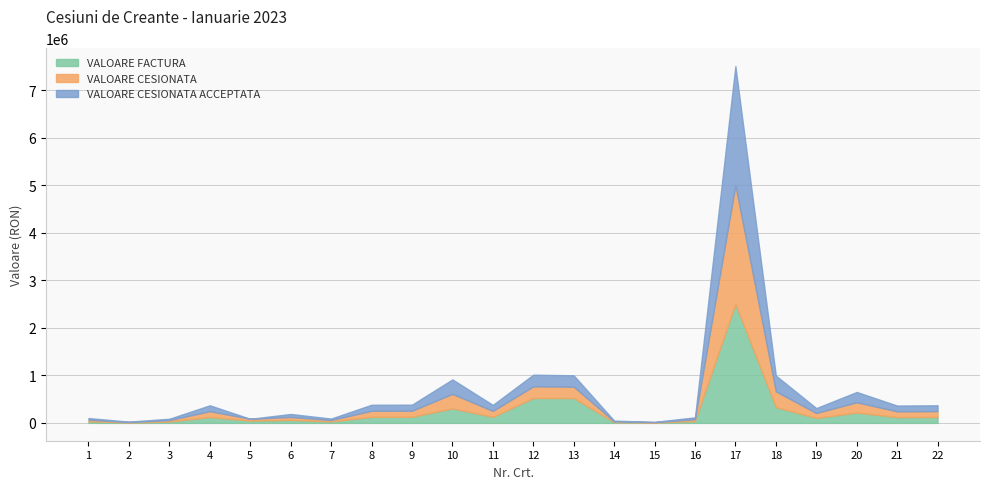

What is the approximate value of VALOARE FACTURA at 18?

332072.0